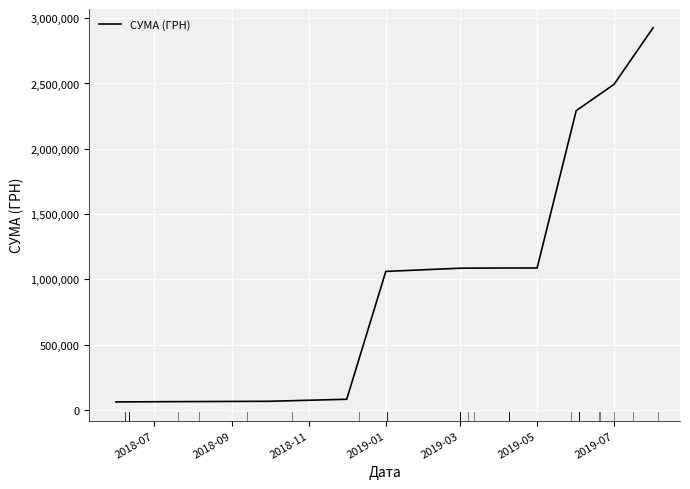

How many lines are shown in the chart?

1